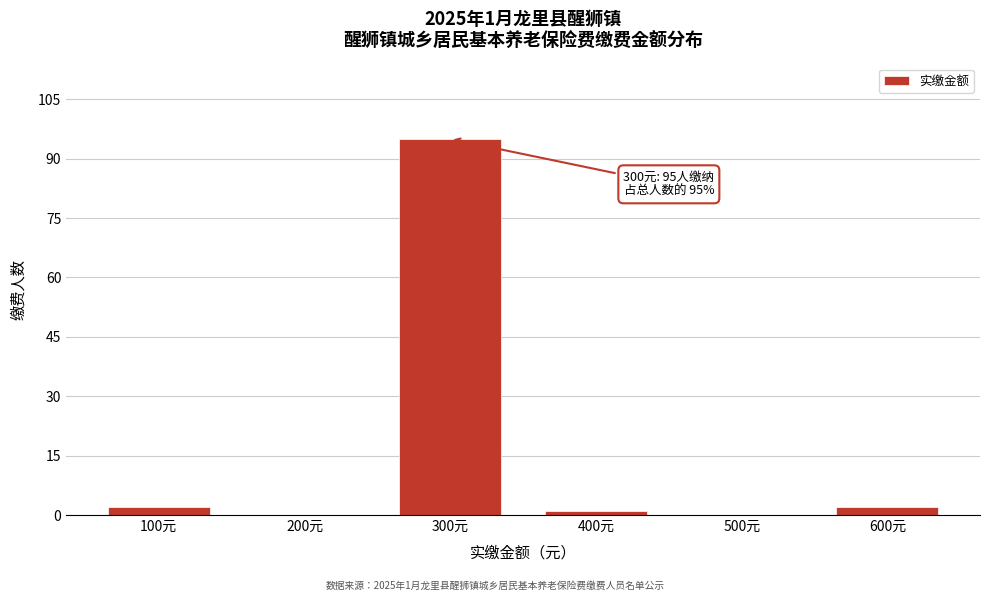

Reading right to left, what are all the values shown in this chart?

600元=2	500元=0	400元=1	300元=95	200元=0	100元=2